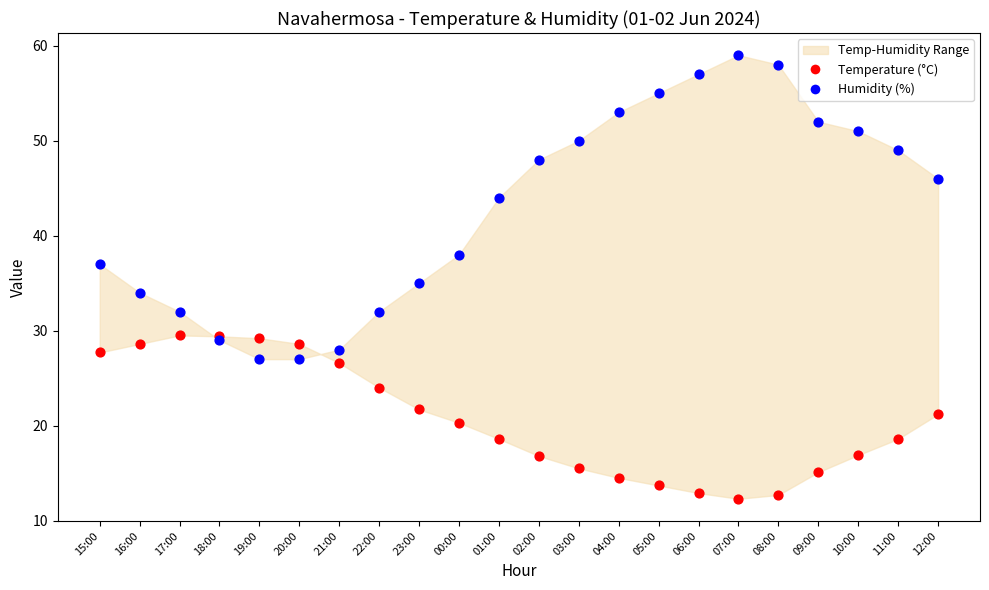

In the Humidity (%) series, what Y value is closest to 43?

44.0